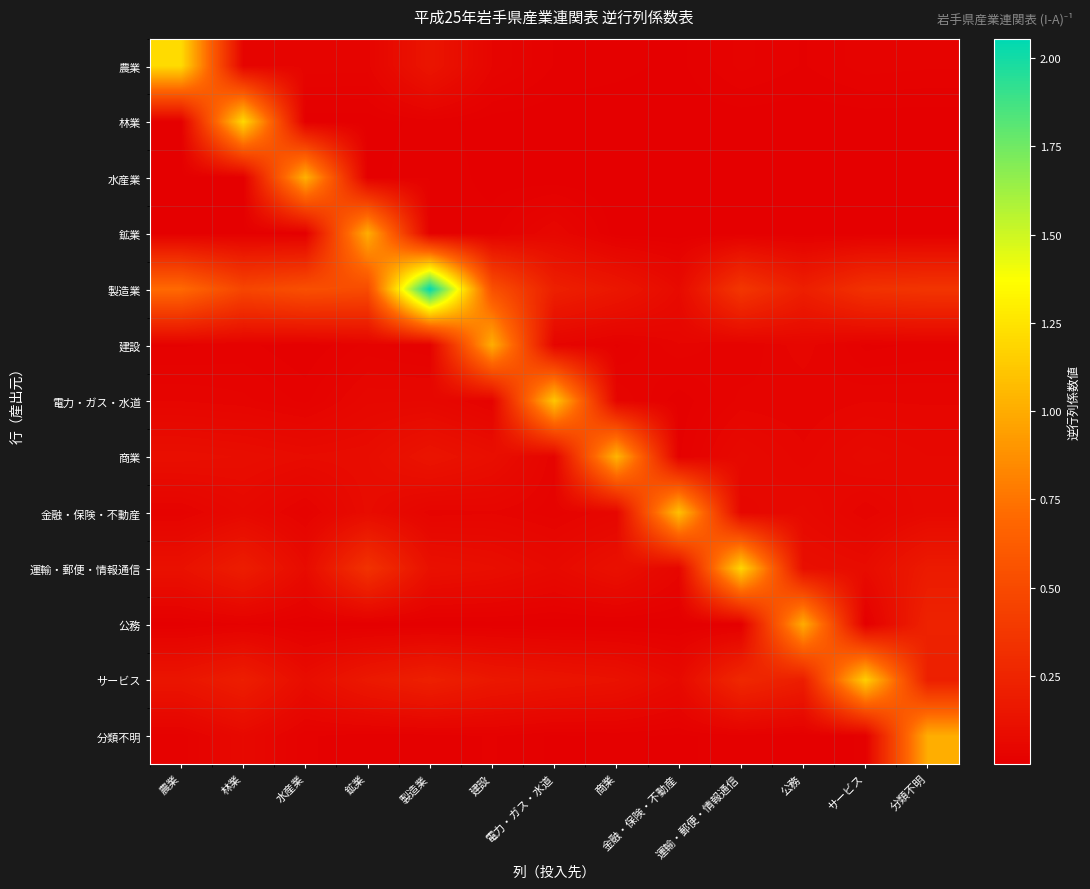

Which category has the highest value across all series?

製造業